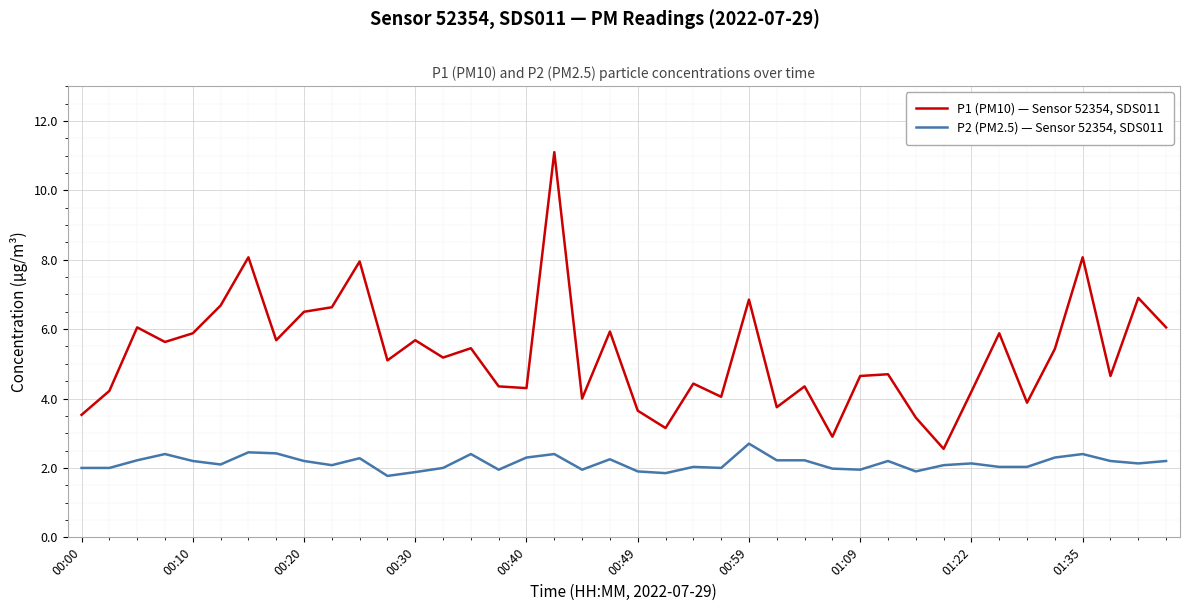

What is the average value of the P2 (PM2.5) — Sensor 52354, SDS011 series?

2.1